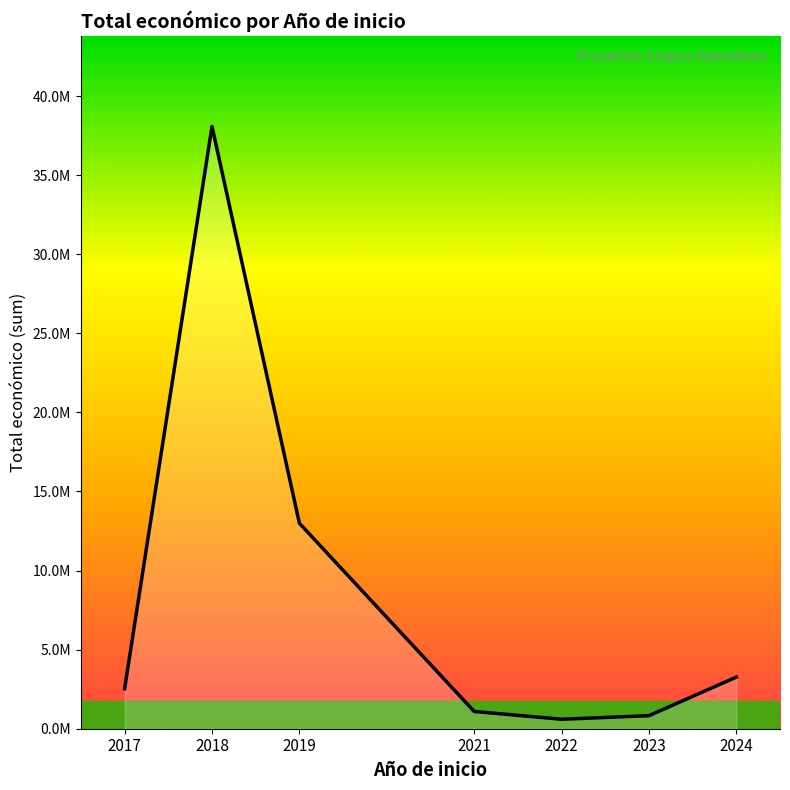

Which label corresponds to the smallest value in the chart?

2022